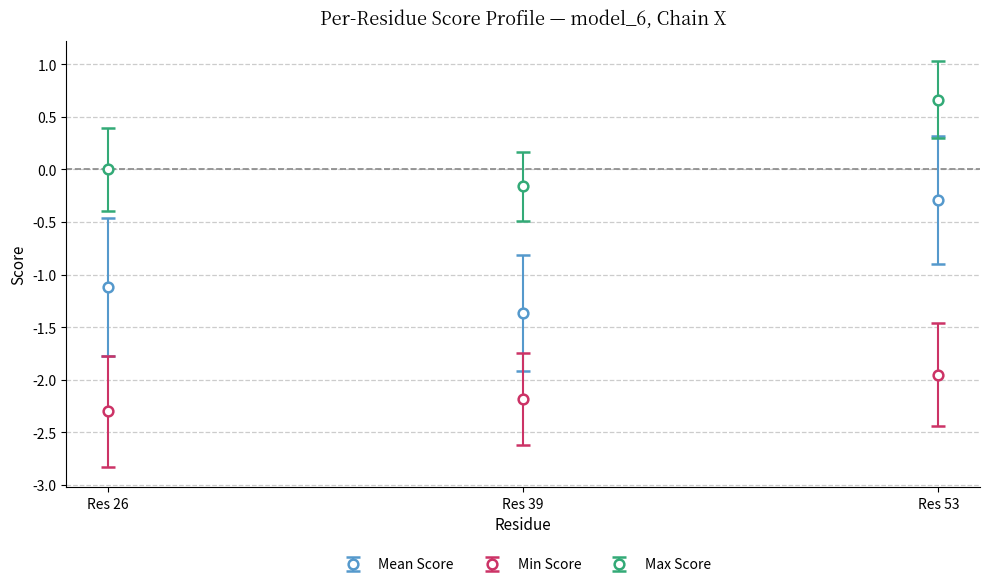

Rank the series by their maximum value, from highest to lowest.

Max Score, Mean Score, Min Score